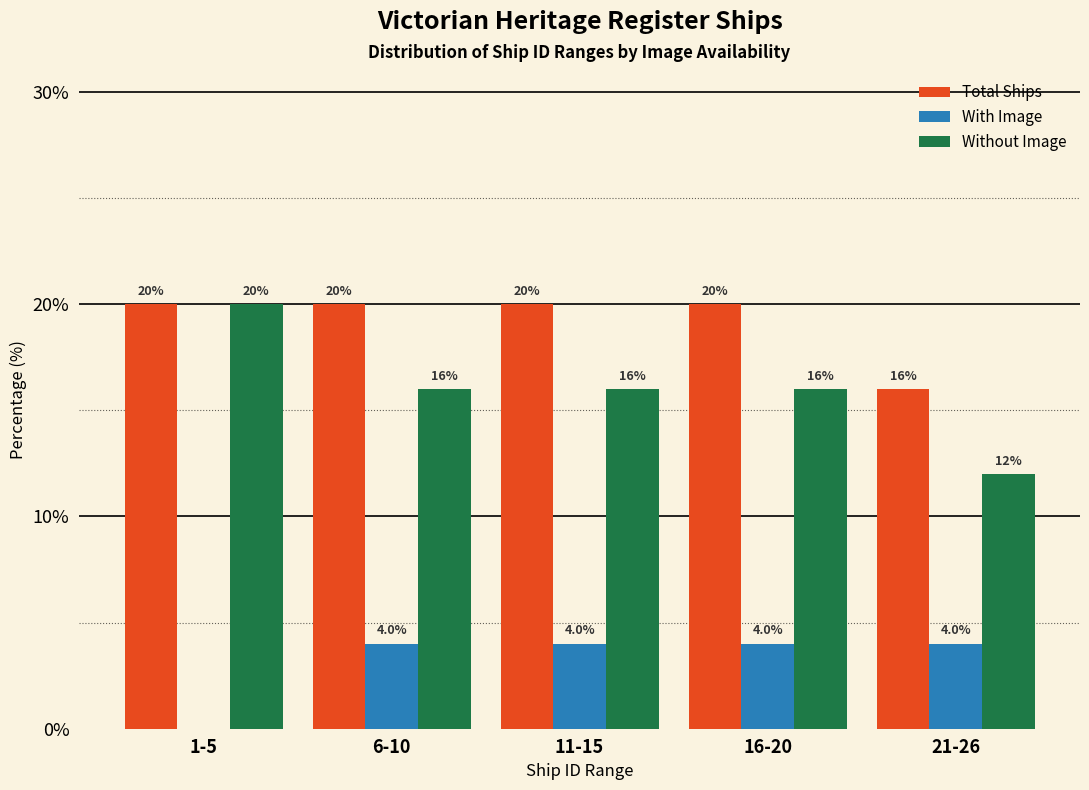

Reading left to right, extract all data points from this chart.

Total Ships: 1-5=20	6-10=20	11-15=20	16-20=20	21-26=16
With Image: 1-5=0	6-10=4	11-15=4	16-20=4	21-26=4
Without Image: 1-5=20	6-10=16	11-15=16	16-20=16	21-26=12